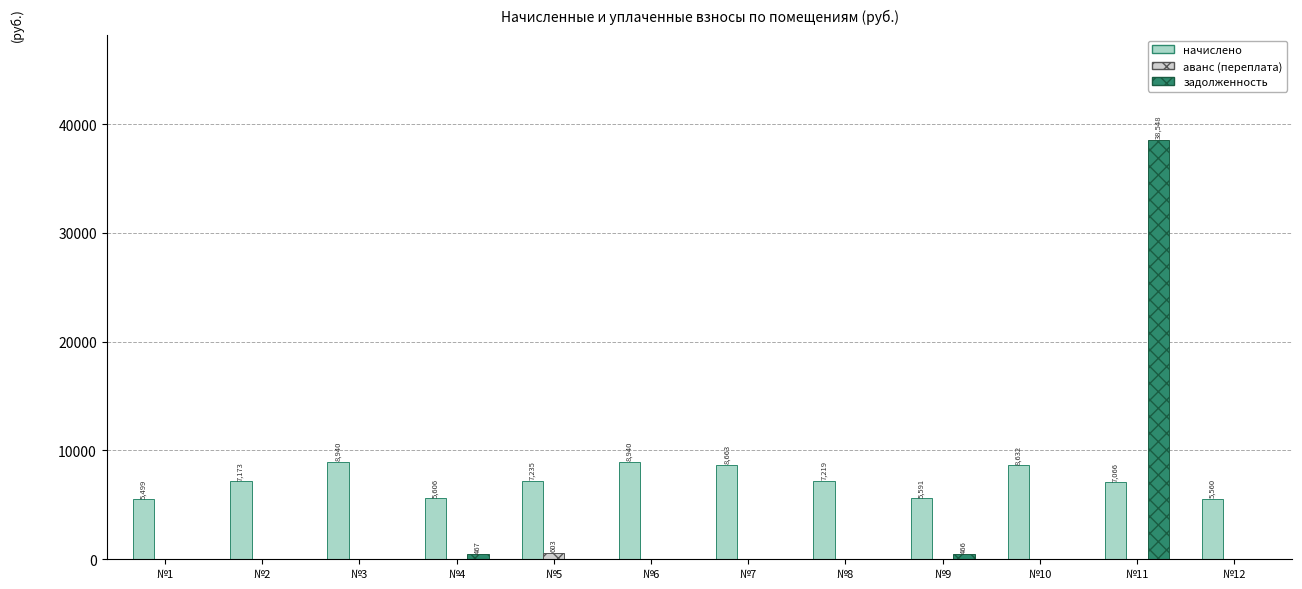

Are the bars horizontal?

No